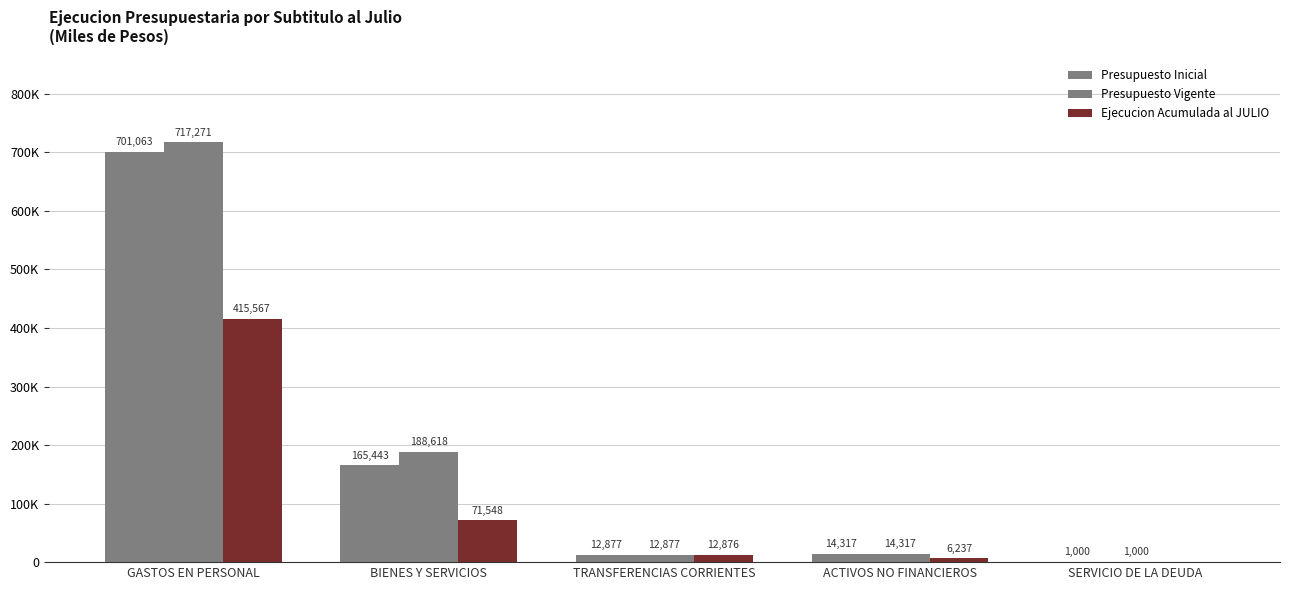

How many bars are there in each group?

3